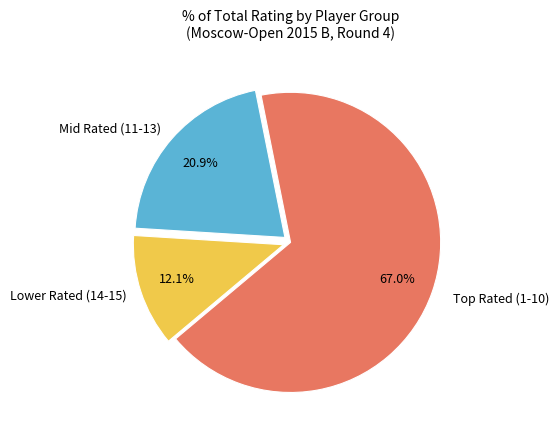

To the nearest percent, what is the difference between the largest and smallest slice percentages?

55%